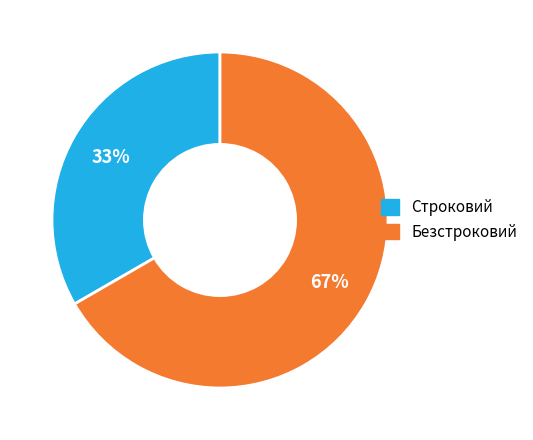

Is there any slice that represents more than half of the pie?

Yes